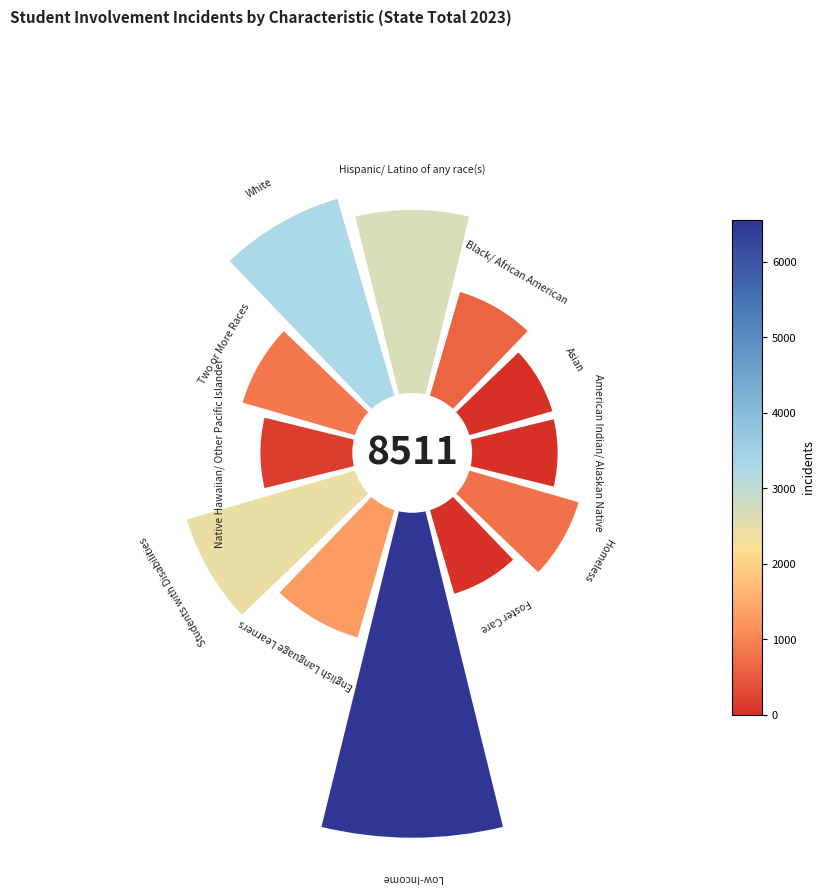

Which category has the biggest portion of the pie?

Low-Income